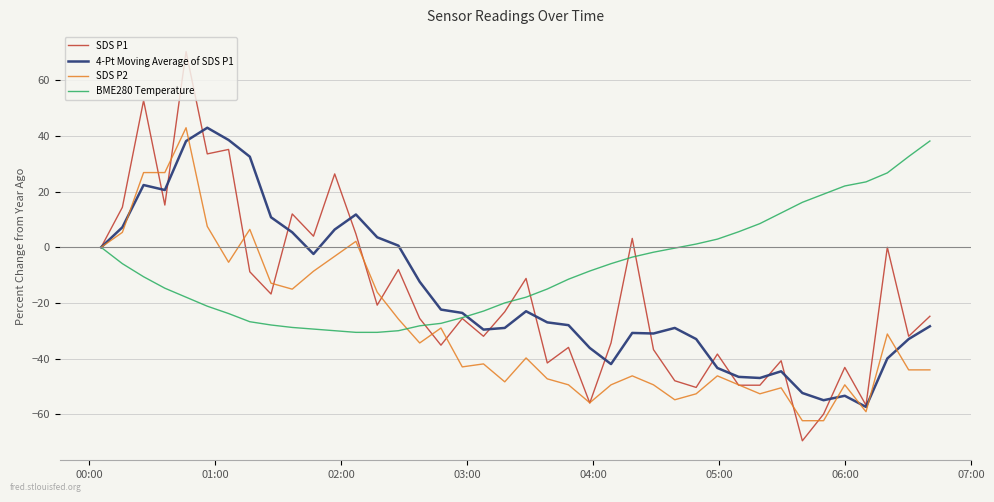

Which series has the largest total across all categories?

BME280 Temperature